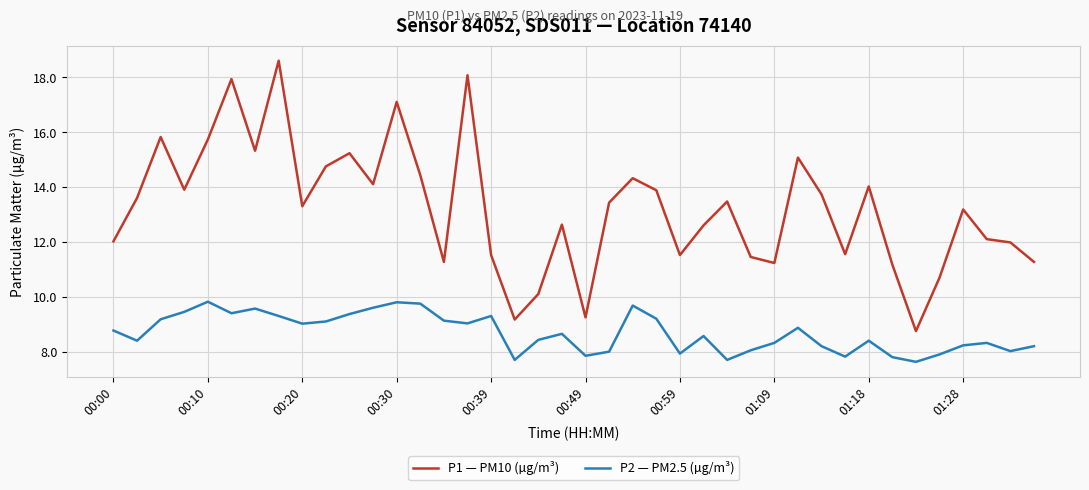

Is this an area chart (filled region under the line)?

No